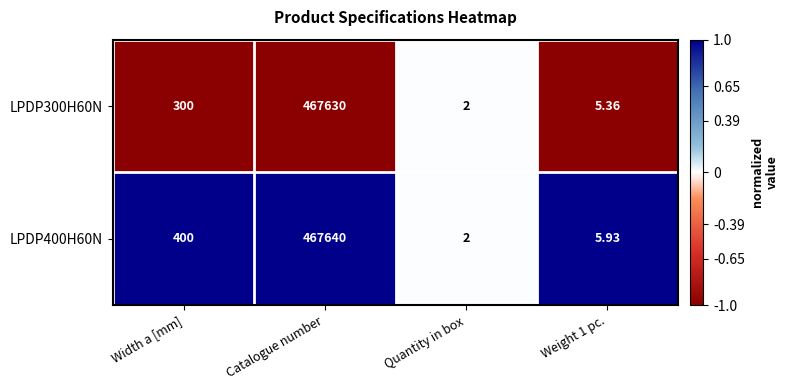

Where is LPDP300H60N nearest to the value 233816?

Width a [mm]